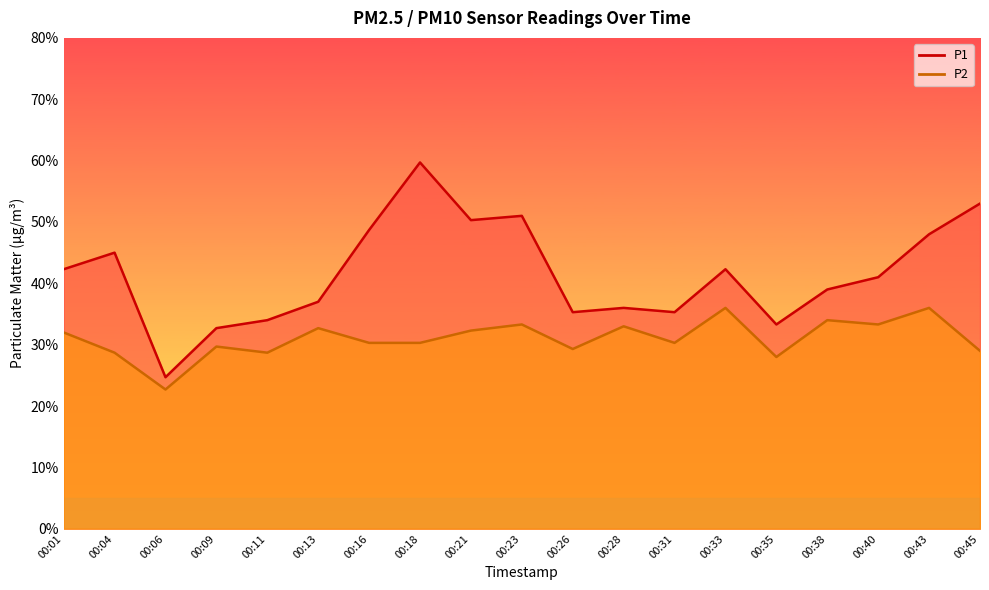

At which category does P2 reach its first local valley?

00:06